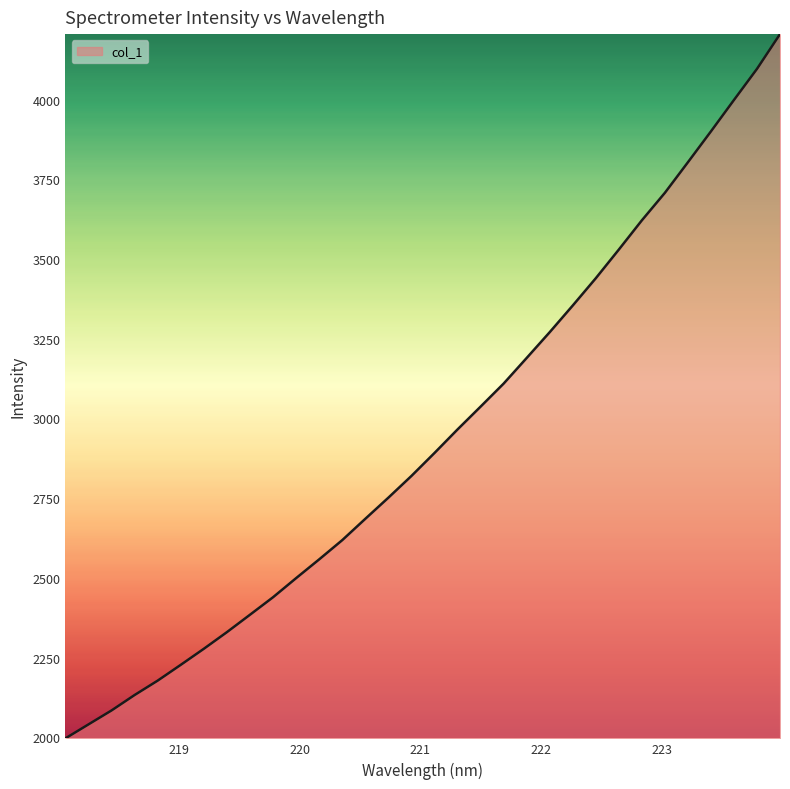

What is the minimum value shown in the chart?

1997.0